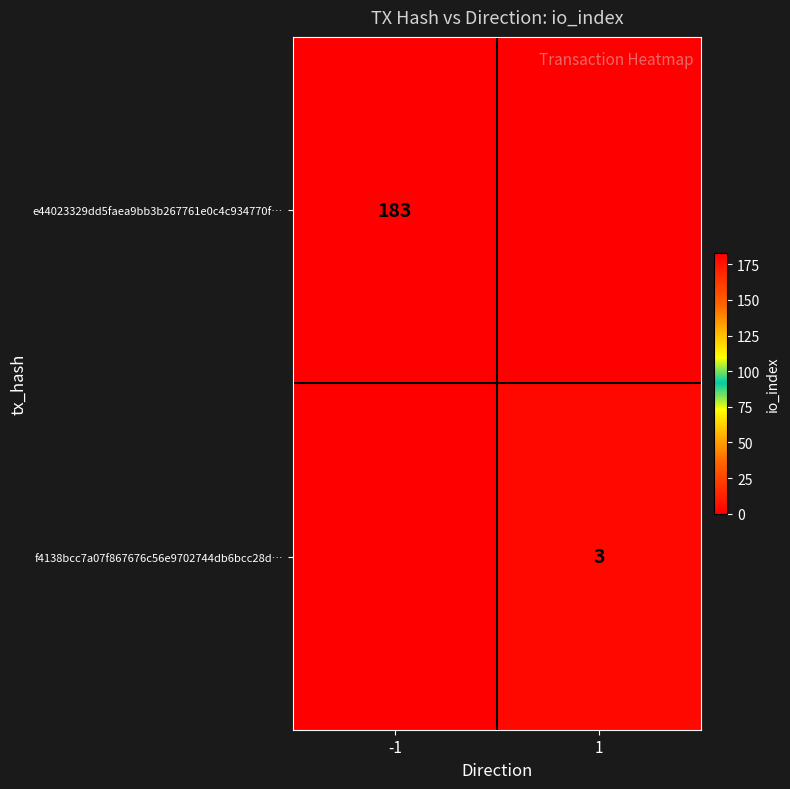

The f4138bcc7a07f867676c56e9702744db6bcc28d… series shows 4 at 1. True or false?

False